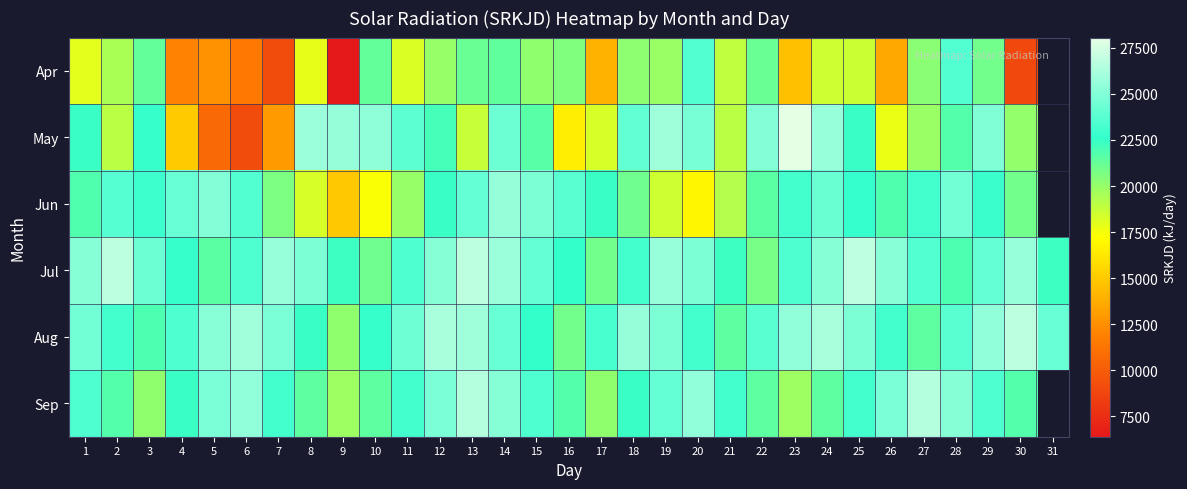

Which series has the largest range (max minus min)?

May